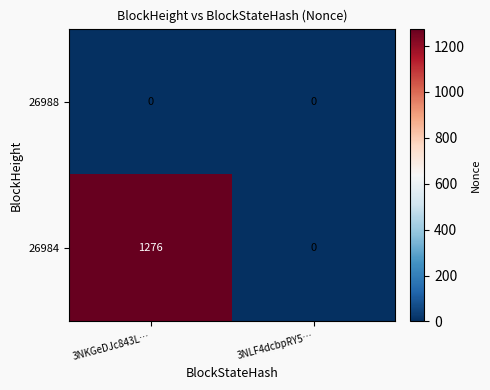

Count the number of categories in the chart.

2